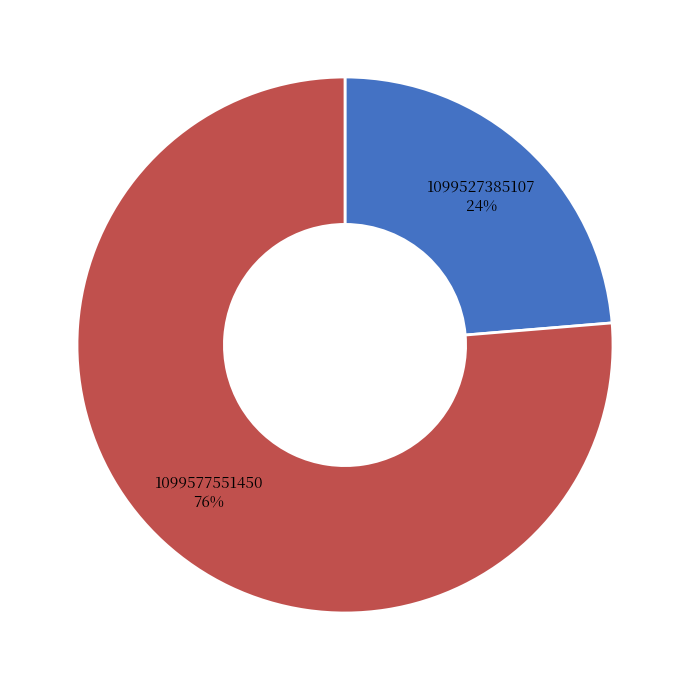

To the nearest percent, what is the average slice percentage?

50%